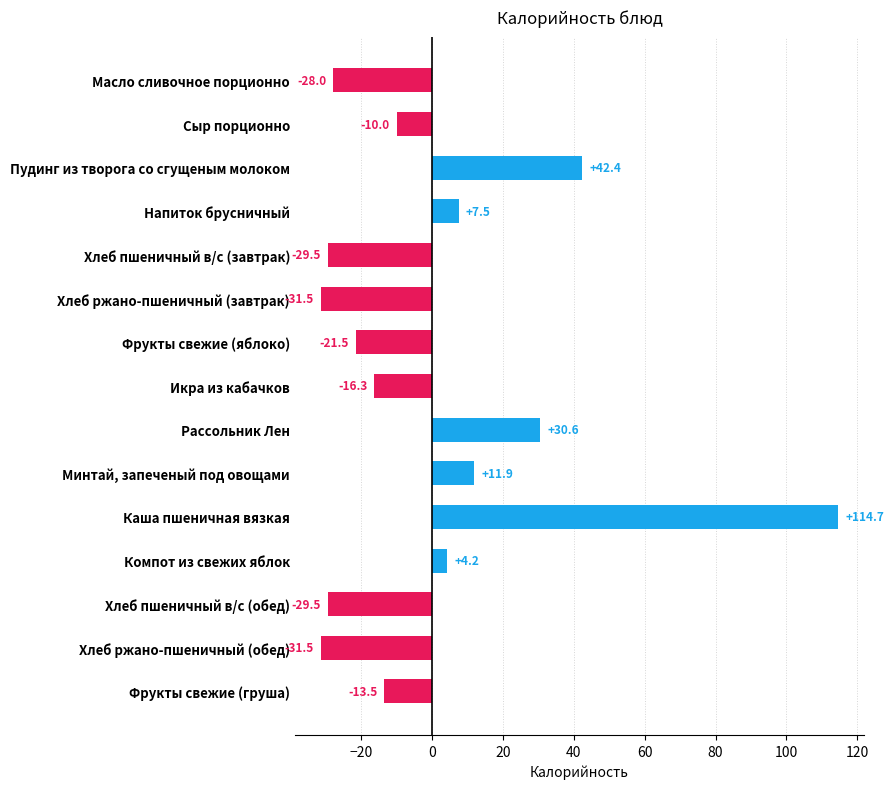

What is the difference between the maximum and minimum values?

146.2